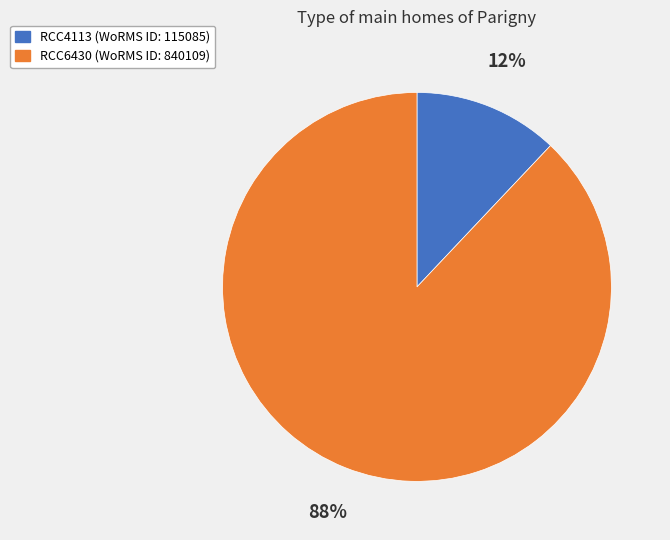

True or false: RCC4113 accounts for 24% of the total.

False